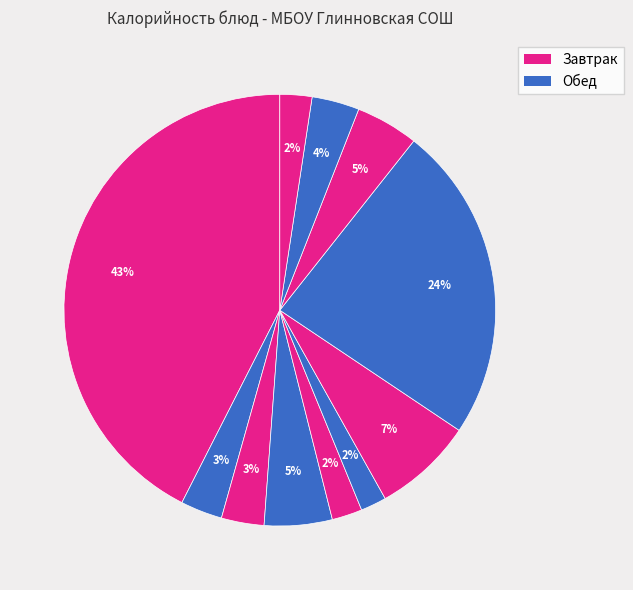

Which category has the biggest portion of the pie?

Запеканка из творога